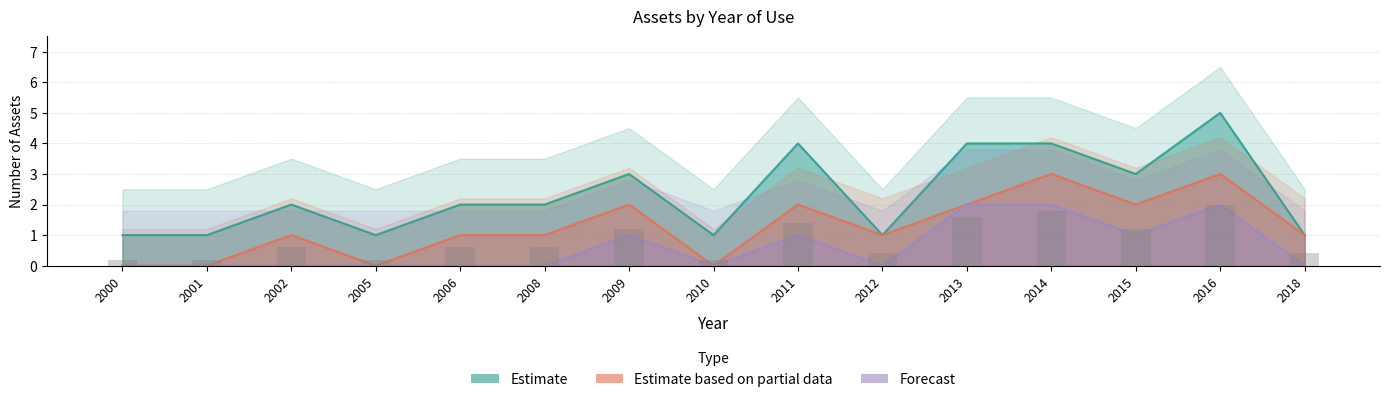

What is the spread (max minus min) of values at 2014?

2